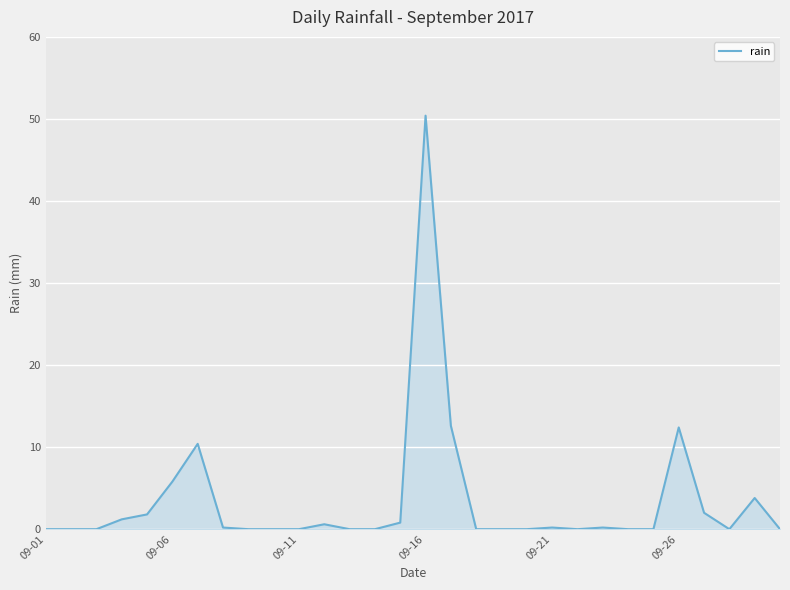

What is the difference between the maximum and minimum values?

50.4